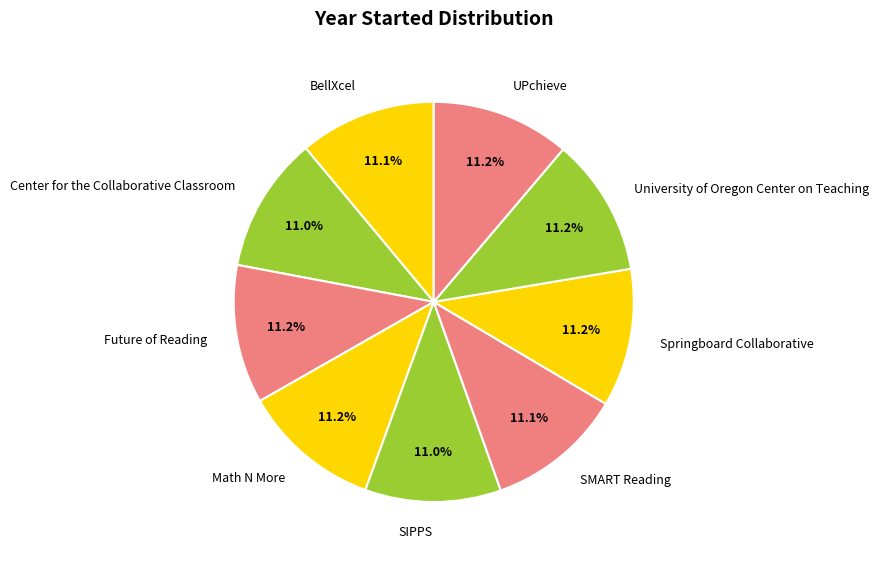

Is the sum of Springboard Collaborative and UPchieve greater than half?

No